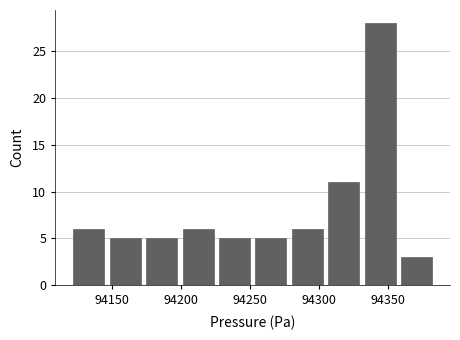

Reading left to right, list every bar in this chart as the range it spans on the x-axis followed by its height. Neither the bar edges nor the heights are printed on the chart, so give them approximately, as read against the axes.

94120 to 94145: 6
94145 to 94175: 5
94175 to 94200: 5
94200 to 94225: 6
94225 to 94250: 5
94250 to 94280: 5
94280 to 94305: 6
94305 to 94330: 11
94330 to 94360: 28
94360 to 94385: 3